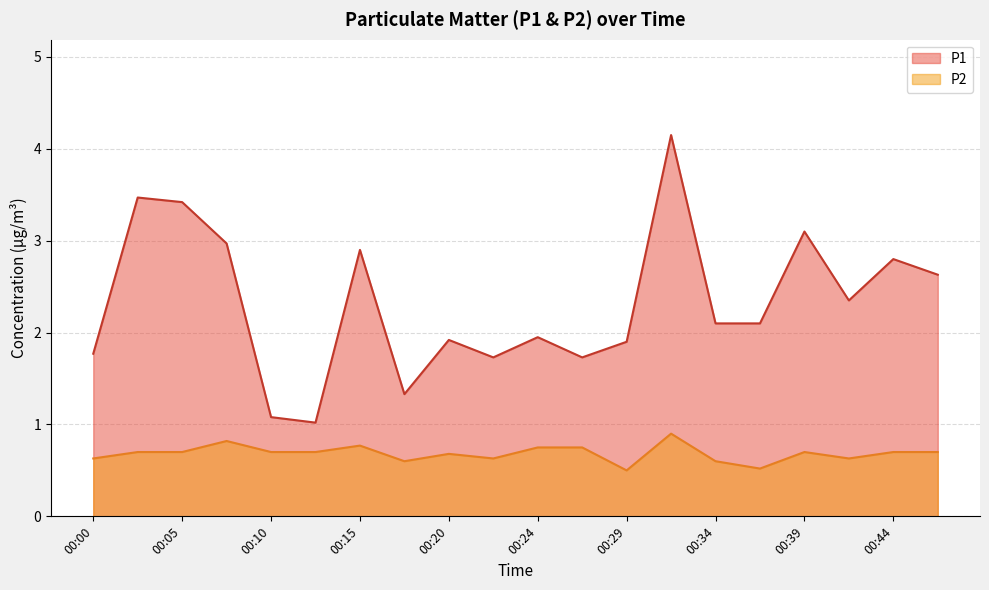

What value does the P2 series have at 00:00?

0.6